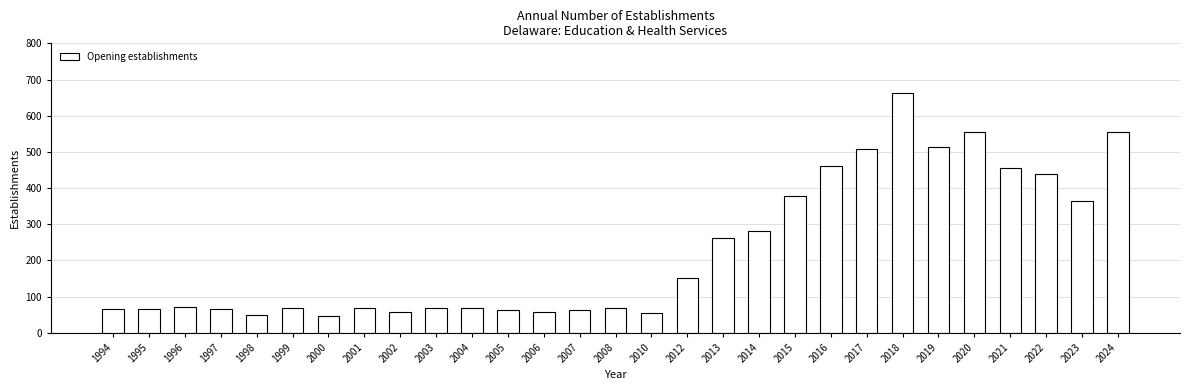

How many categories are shown in the chart?

29